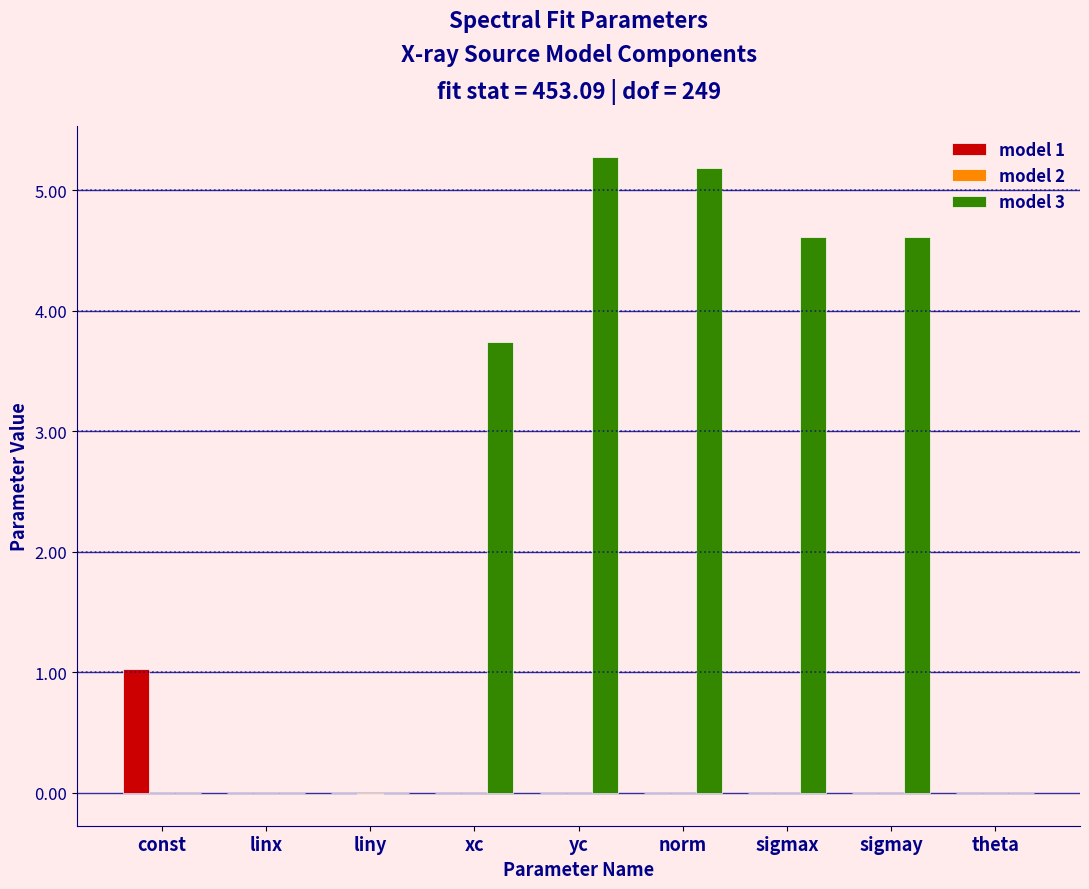

The model 1 series shows 0.5 at norm. True or false?

False